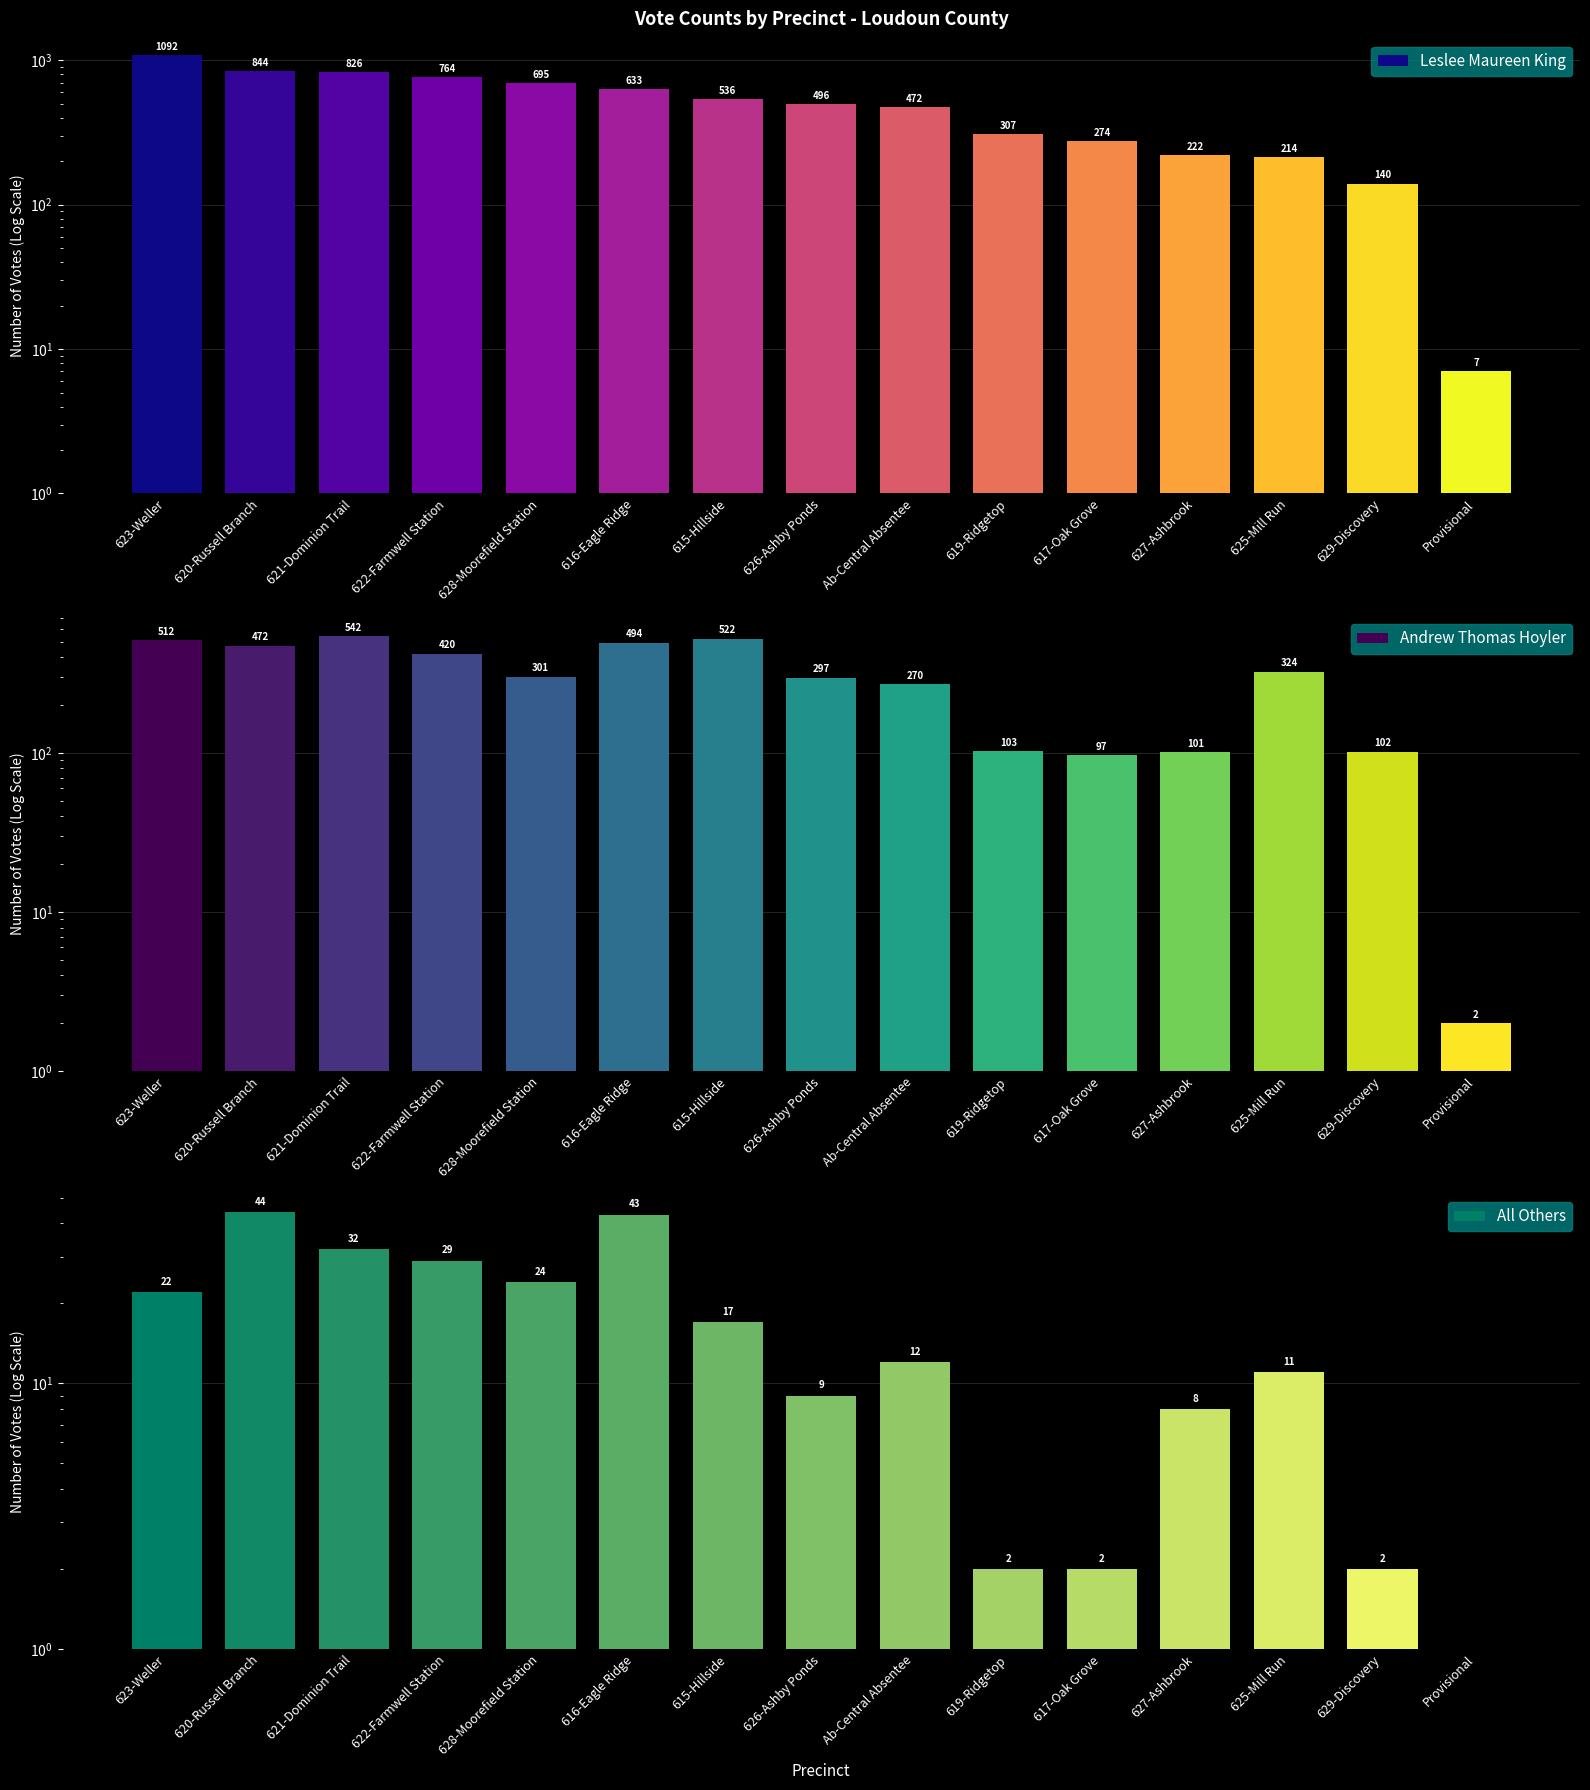

Reading left to right, extract all data points from this chart.

Leslee Maureen King: 1092	844	826	764	695	633	536	496	472	307	274	222	214	140	7
Andrew Thomas Hoyler: 512	472	542	420	301	494	522	297	270	103	97	101	324	102	2
All Others: 22	44	32	29	24	43	17	9	12	2	2	8	11	2	0